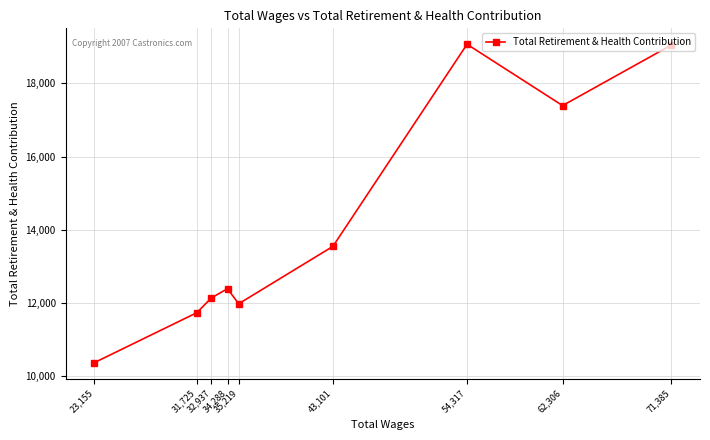

How many values are below 12388?

4